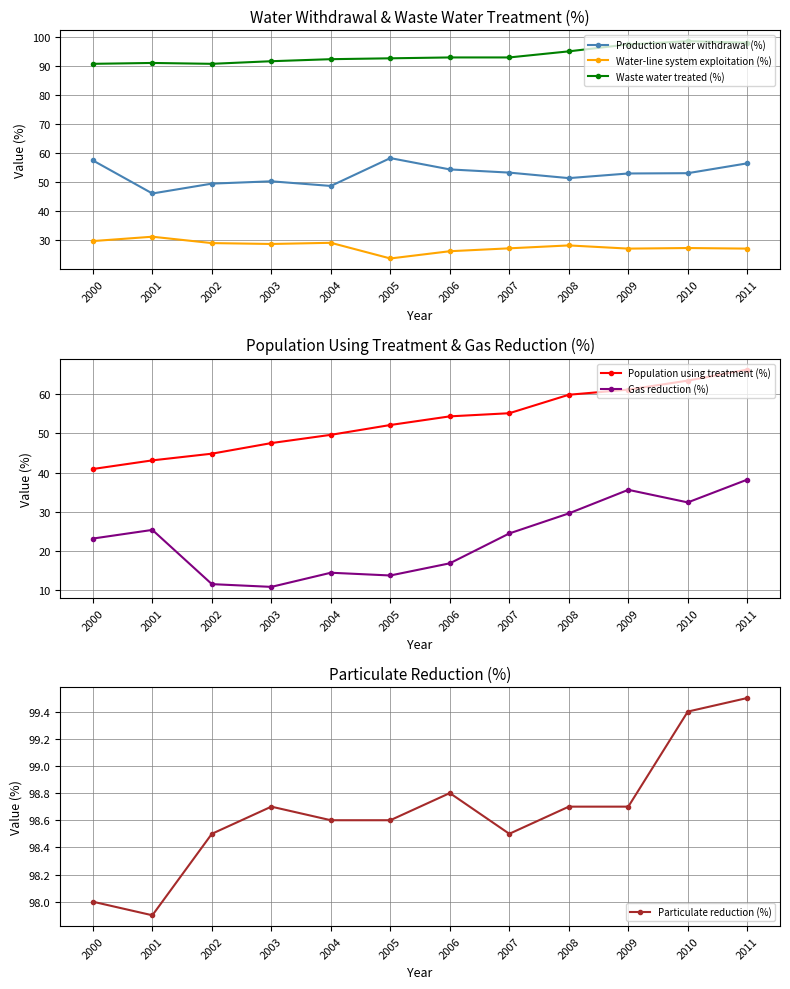

Count the number of data series in this chart.

6